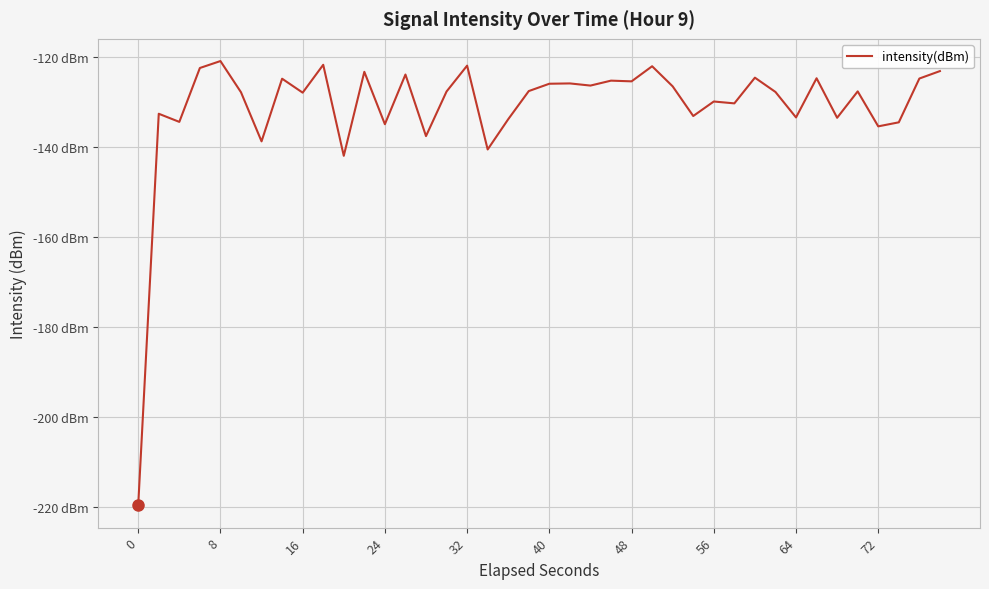

What is the value of the 28th point from the left?

-133.1